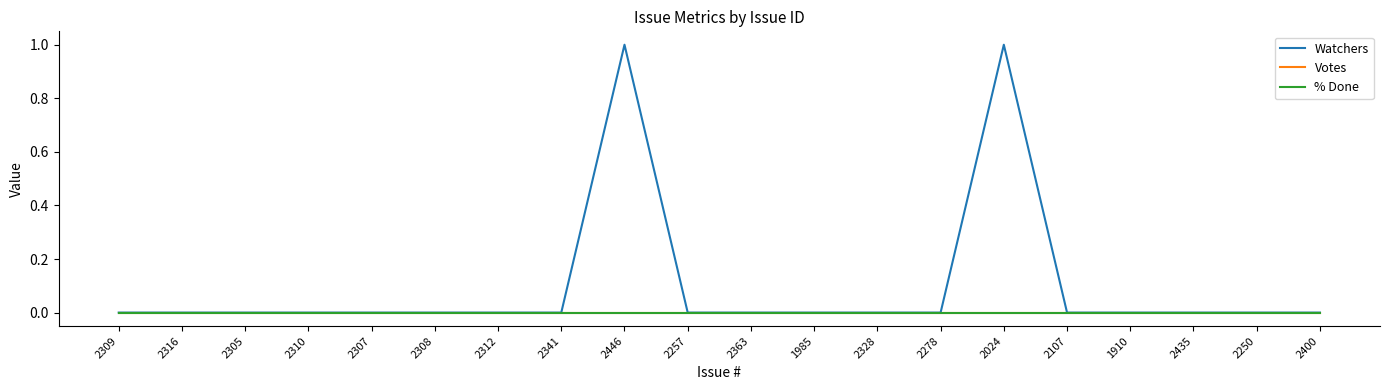

Which category has the lowest value across all series?

2309